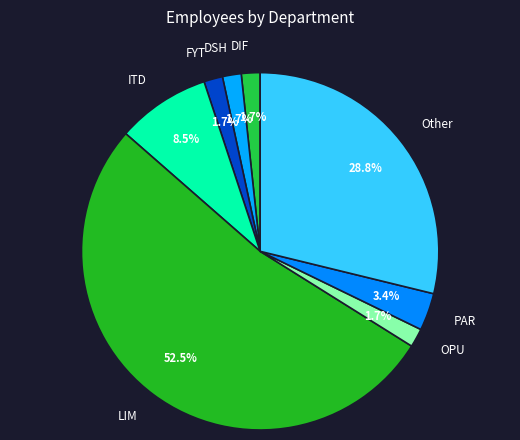

What percentage is NOT represented by LIM?

47.5%